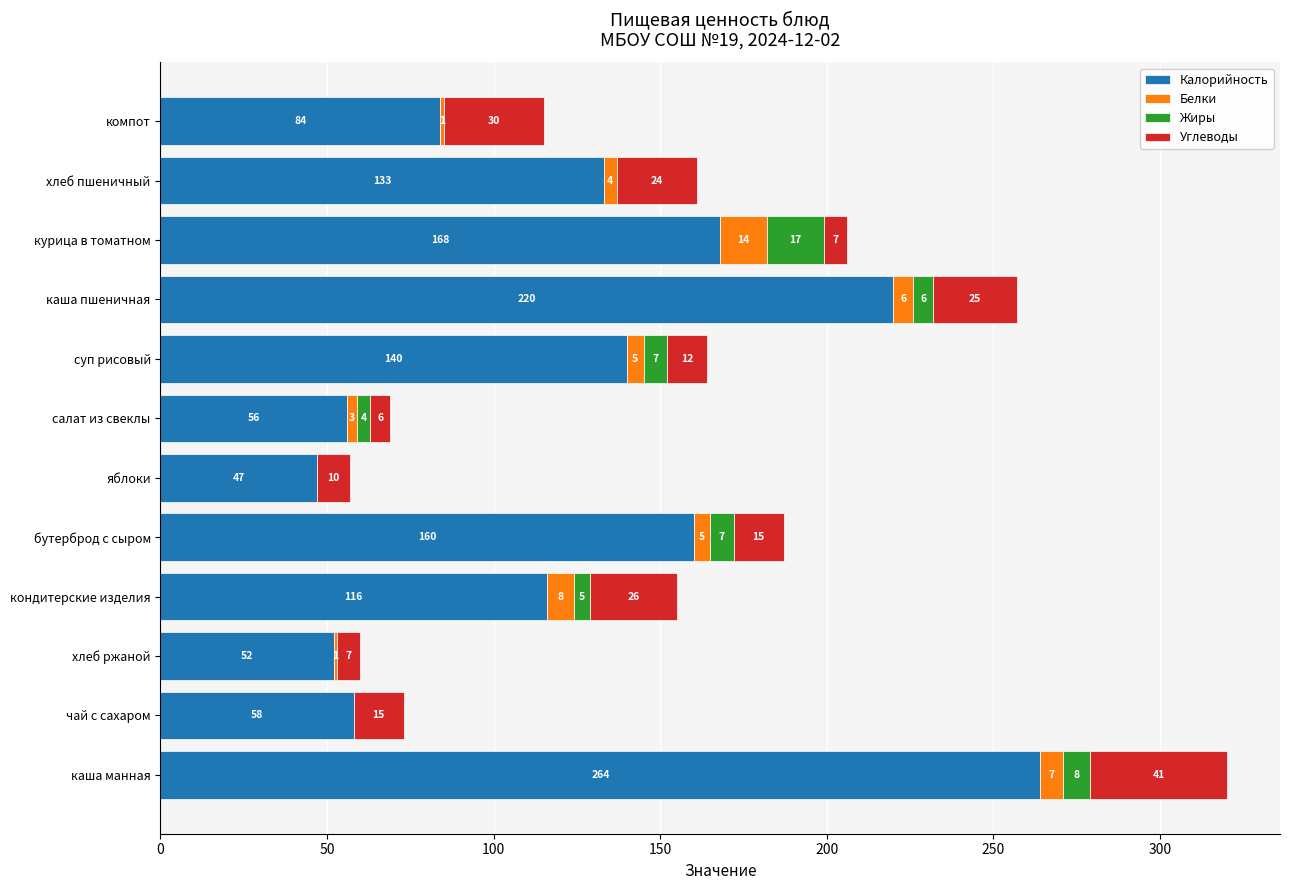

At which category is the sum across all series the highest?

каша манная